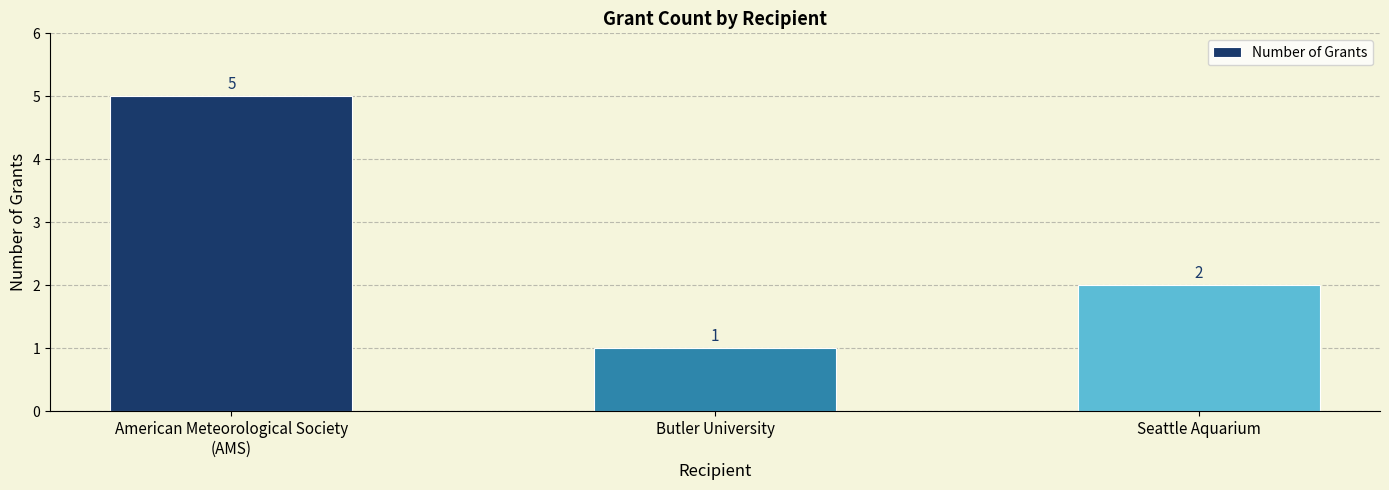

What is the sum of the values at American Meteorological Society
(AMS) and Seattle Aquarium?

7